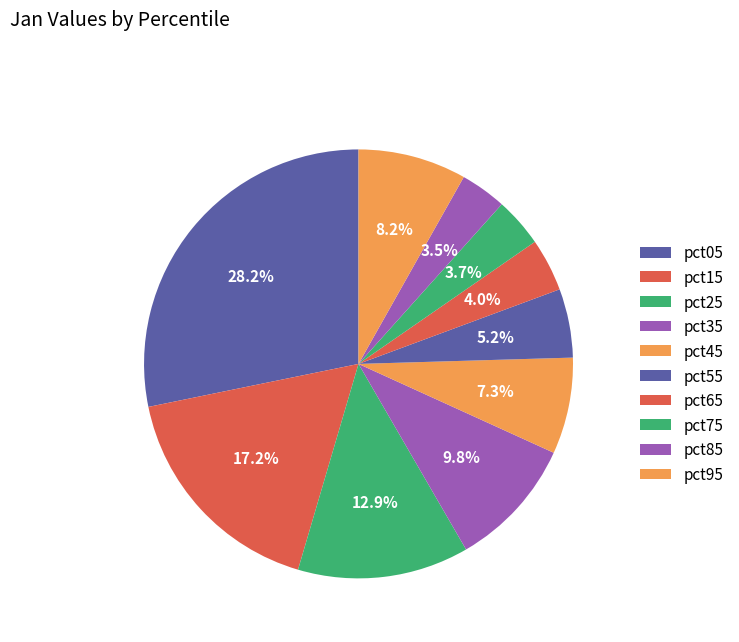

Is there any slice that represents more than half of the pie?

No